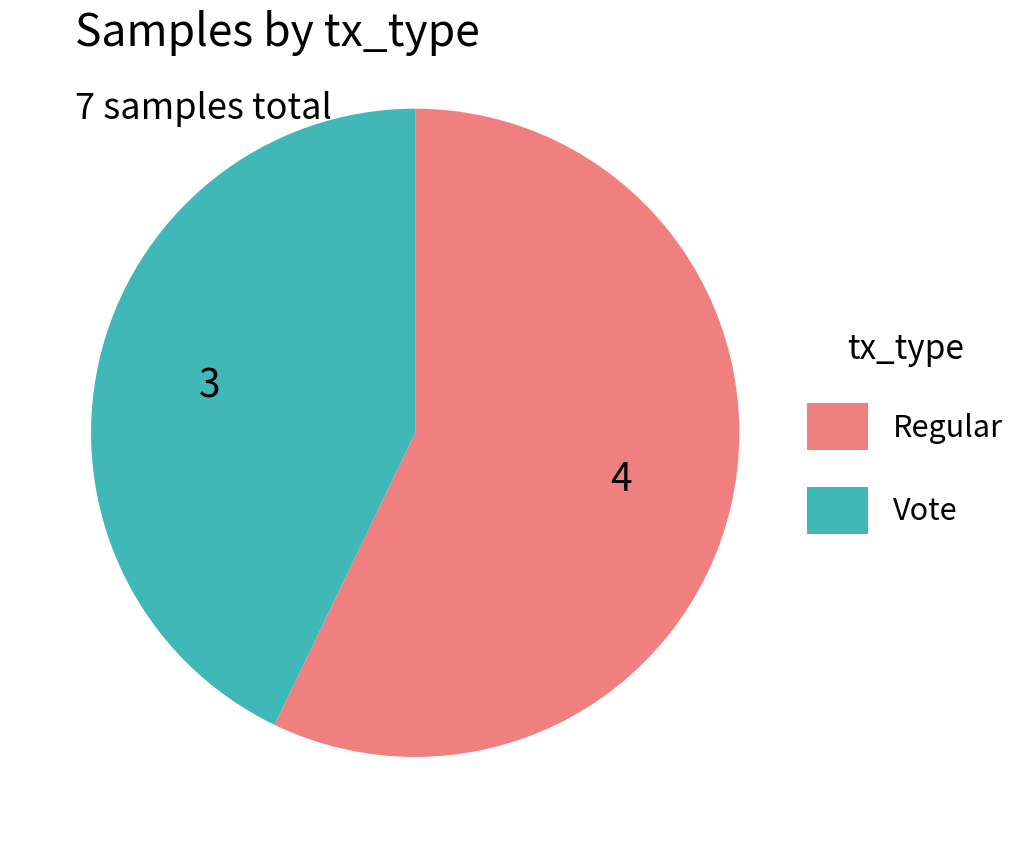

Which category accounts for the majority?

Regular